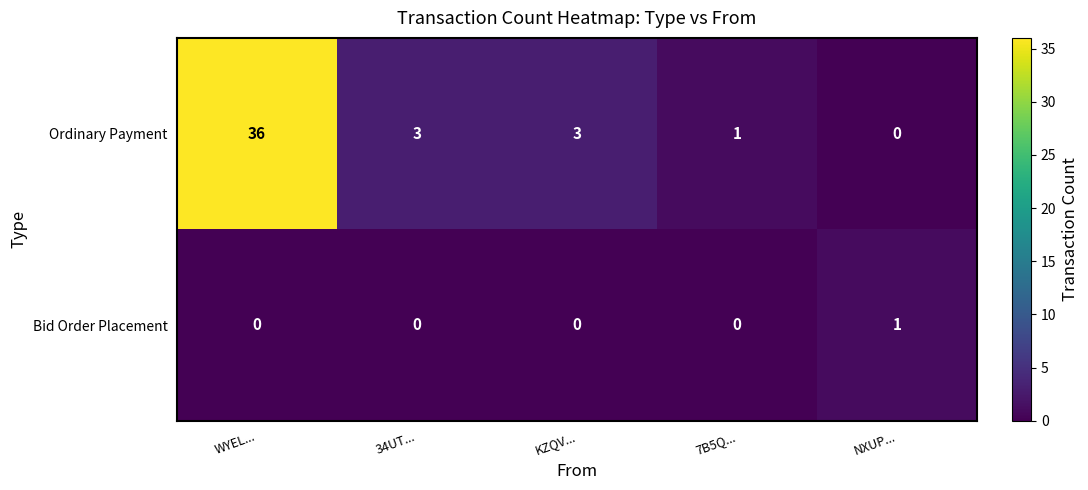

Rank the series at 7B5Q... from lowest to highest value.

Bid Order Placement, Ordinary Payment